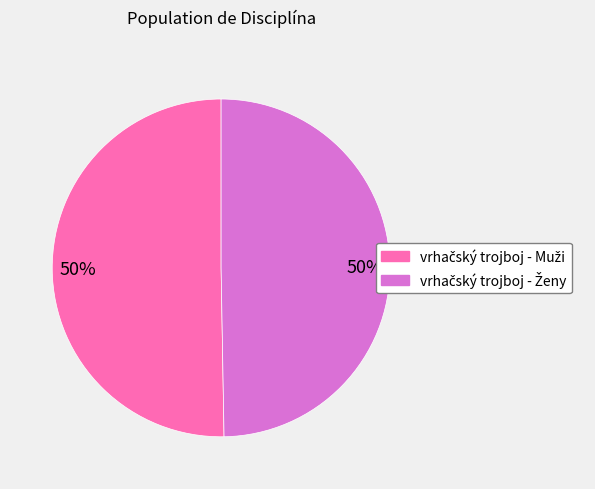

To the nearest percent, what is the average slice percentage?

50%